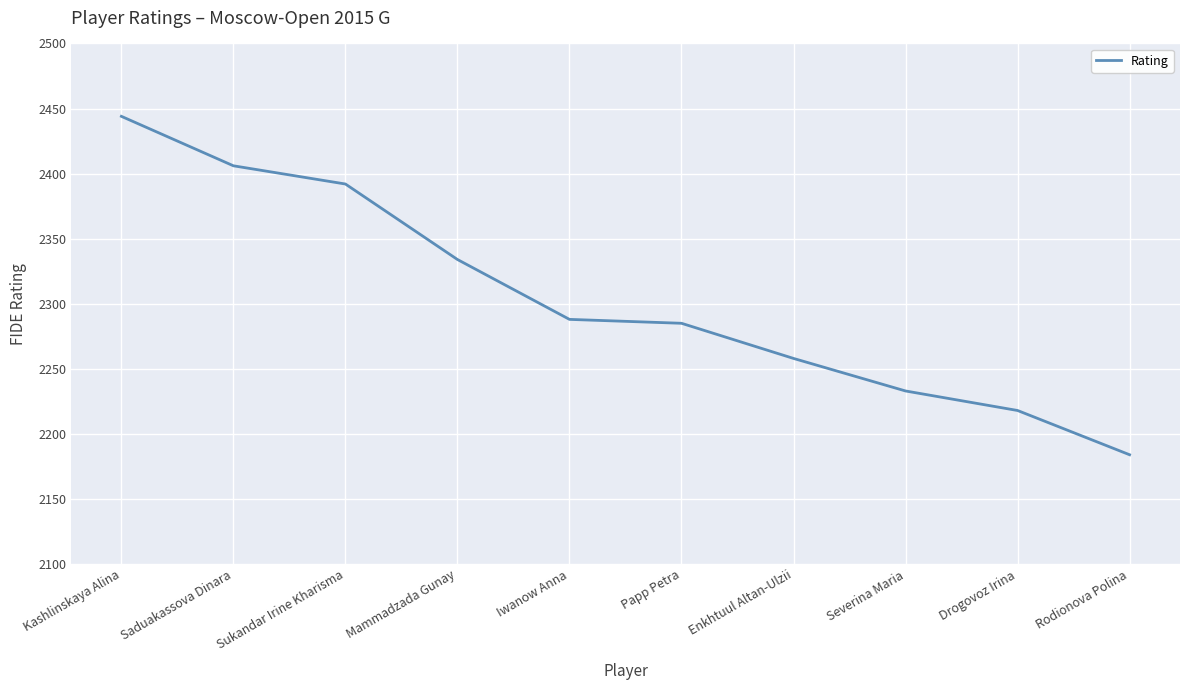

Approximately how many times larger is the value at Mammadzada Gunay compared to Iwanow Anna?

1.0